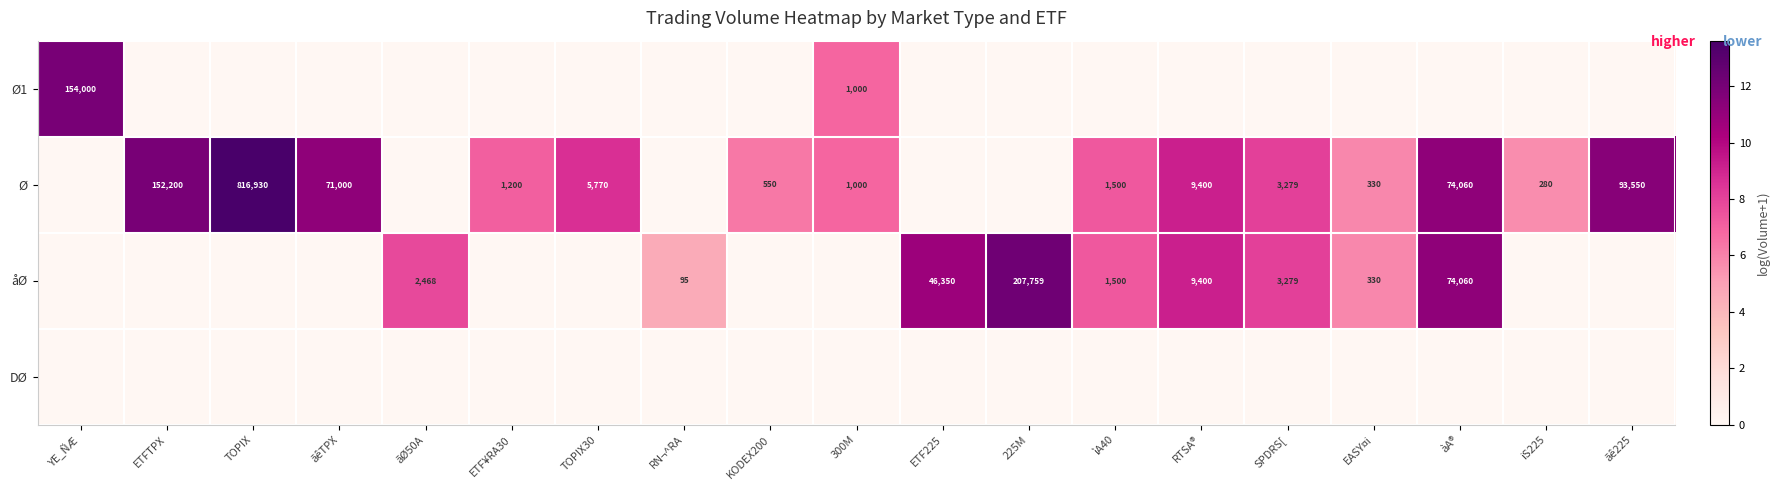

What is the sum of the Ø values at EASY¤i and SPDRS[?

3609